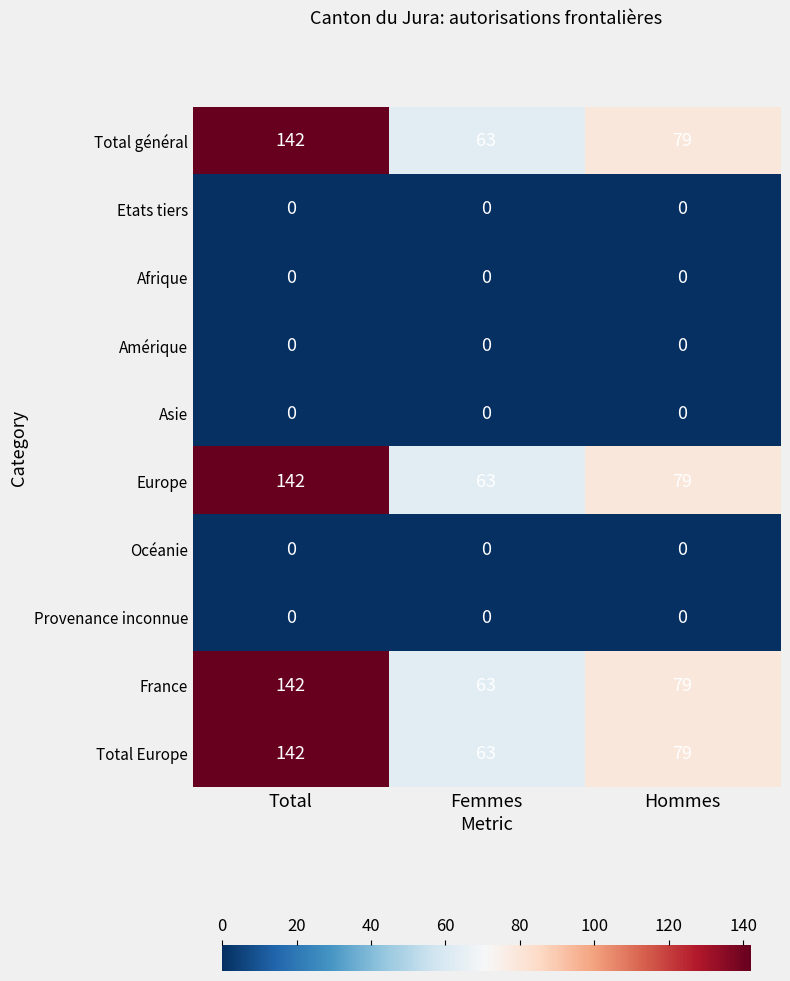

What is the minimum value for Europe?

63